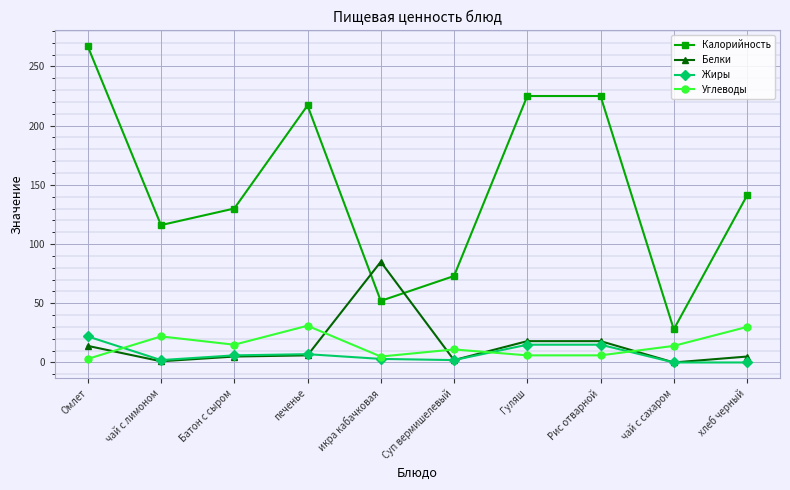

Does the chart display data point markers on the line(s)?

Yes